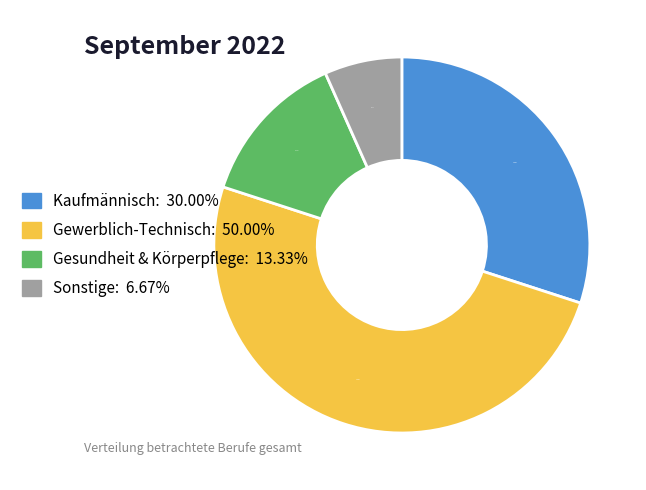

How many segments does this pie chart have?

4